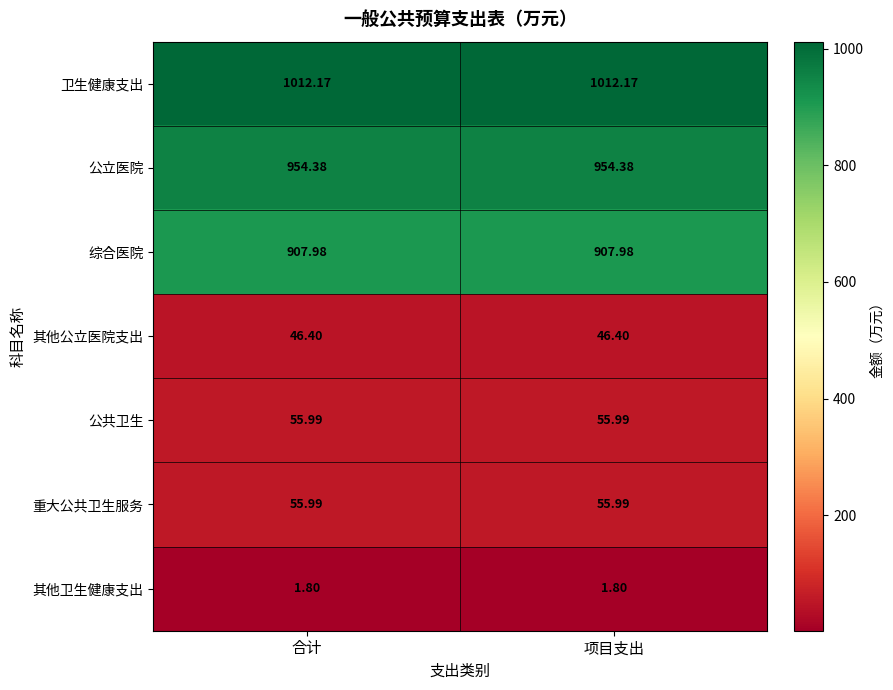

Which series has the largest total across all categories?

卫生健康支出